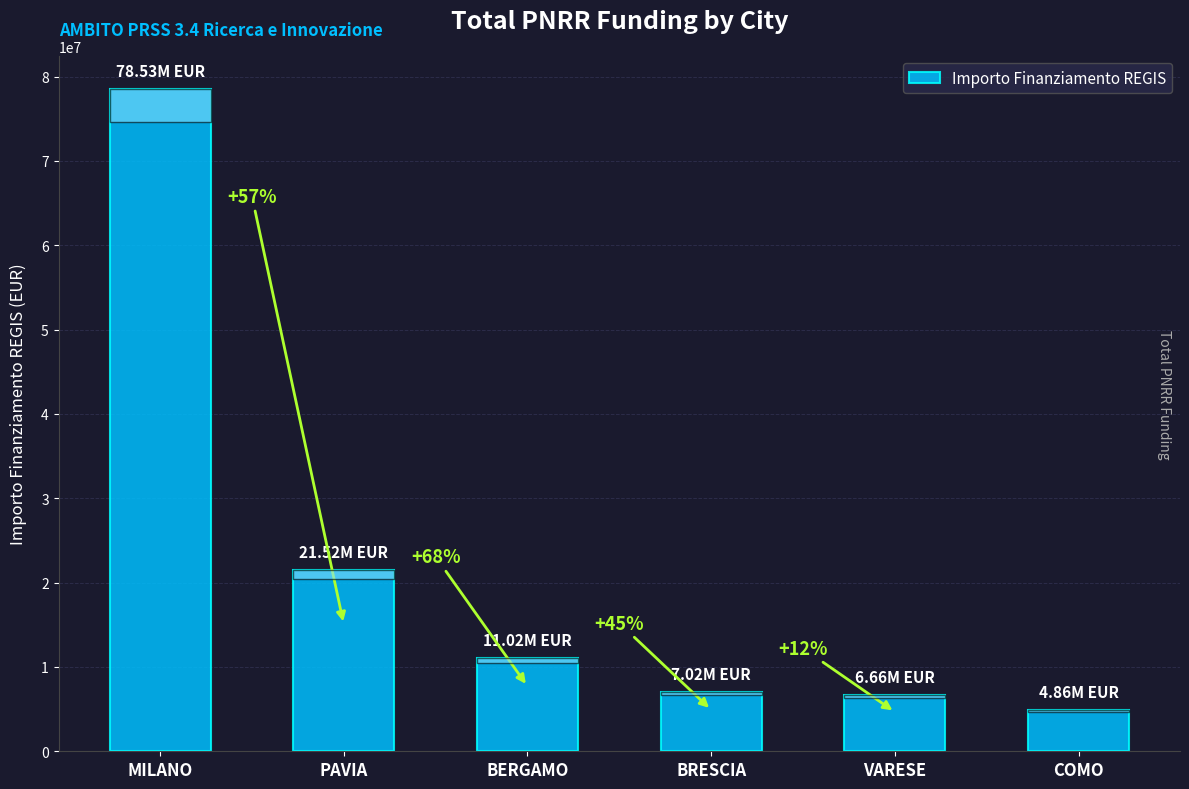

How many bars are there in total?

6